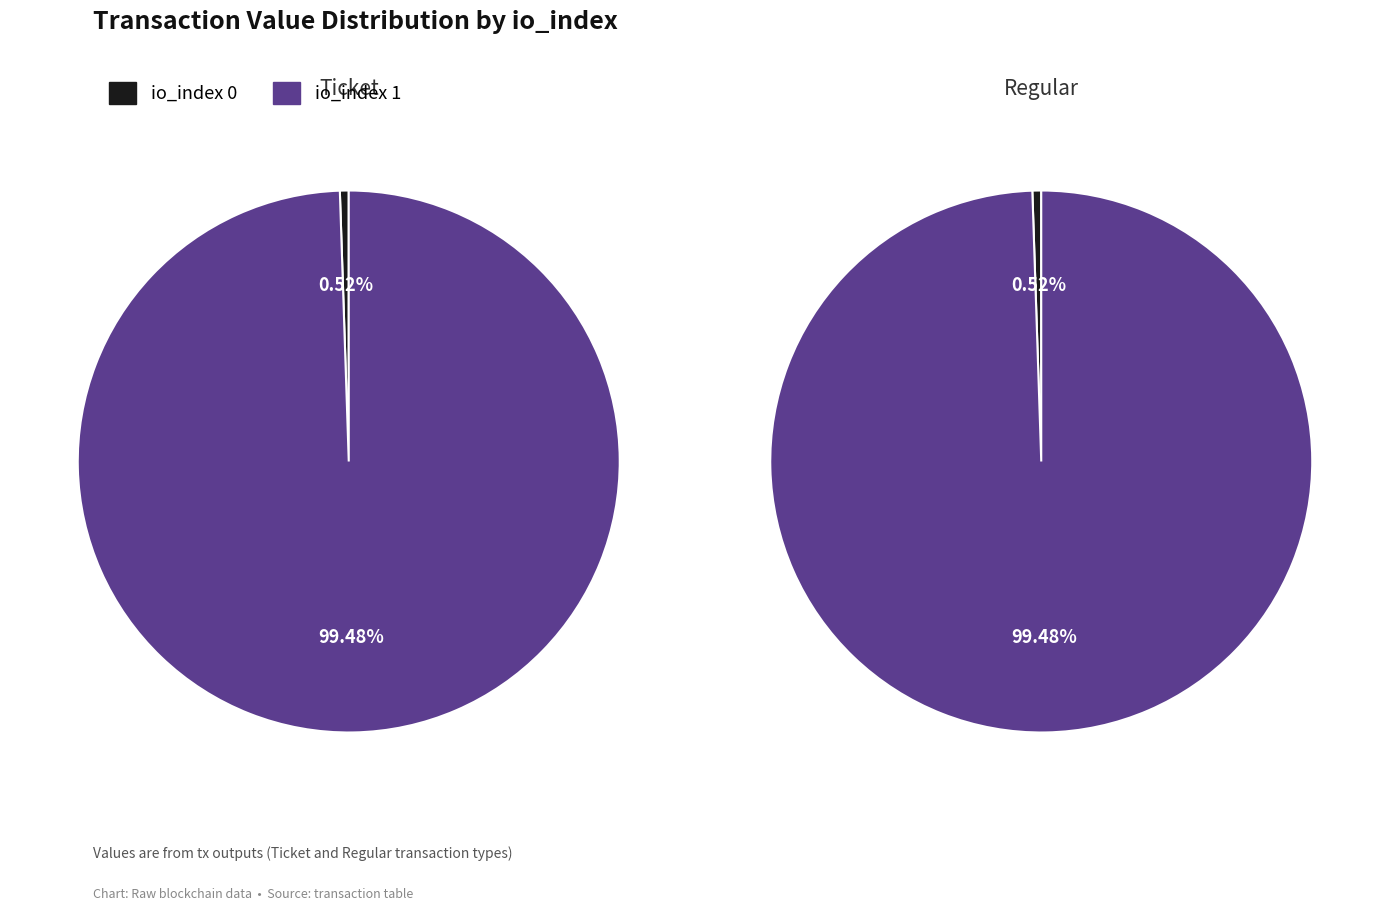

What percentage do io_index=0 and io_index=1 together represent?

100.0%